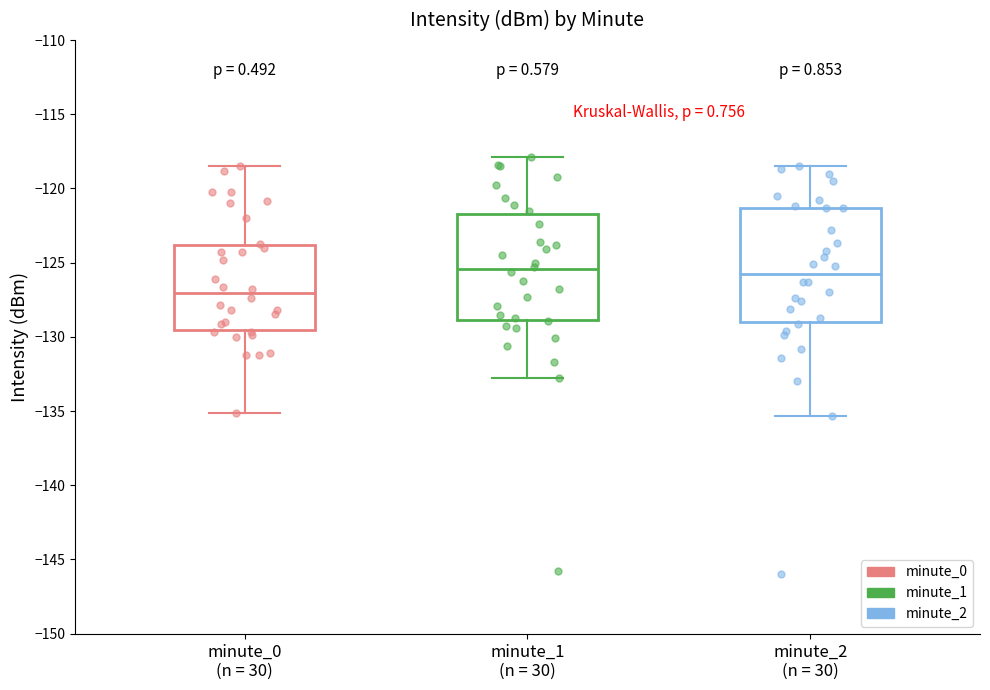

Reading left to right, transcribe this box plot: for each box, give where its median line is, the range the box spans, and where its two whiskers end, as read against the y-axis. The values are not printed on the chart, so give them approximately, as read against the axis.

minute_0 (n = 30): median -127.0, box -129.5 to -124.0, whiskers -135.0 to -118.5
minute_1 (n = 30): median -125.5, box -129.0 to -121.5, whiskers -133.0 to -118.0
minute_2 (n = 30): median -125.5, box -129.0 to -121.5, whiskers -135.5 to -118.5